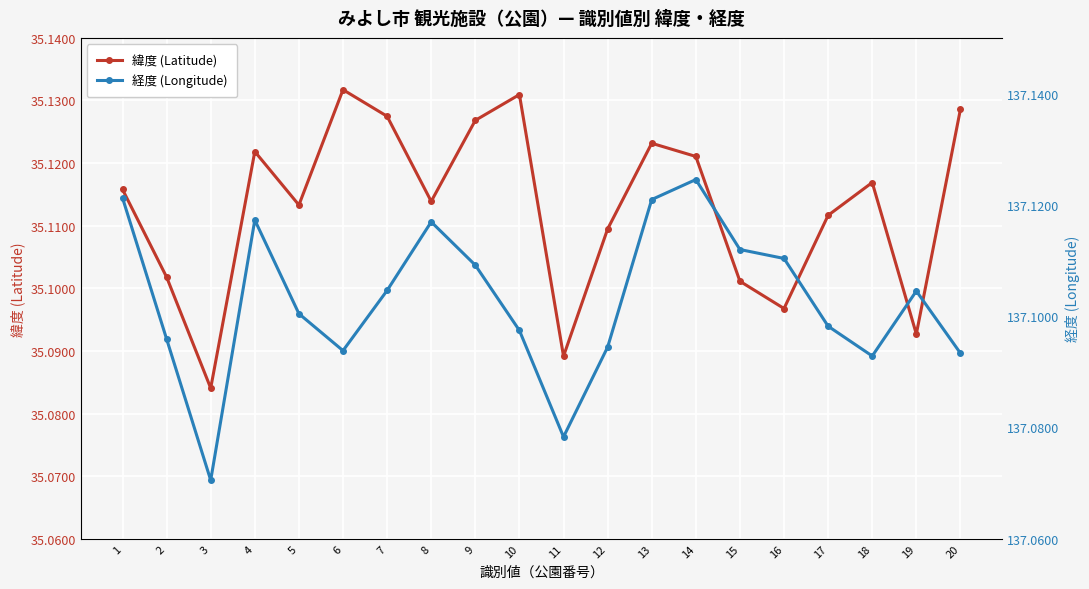

At how many categories does at least one series exceed 102?

20